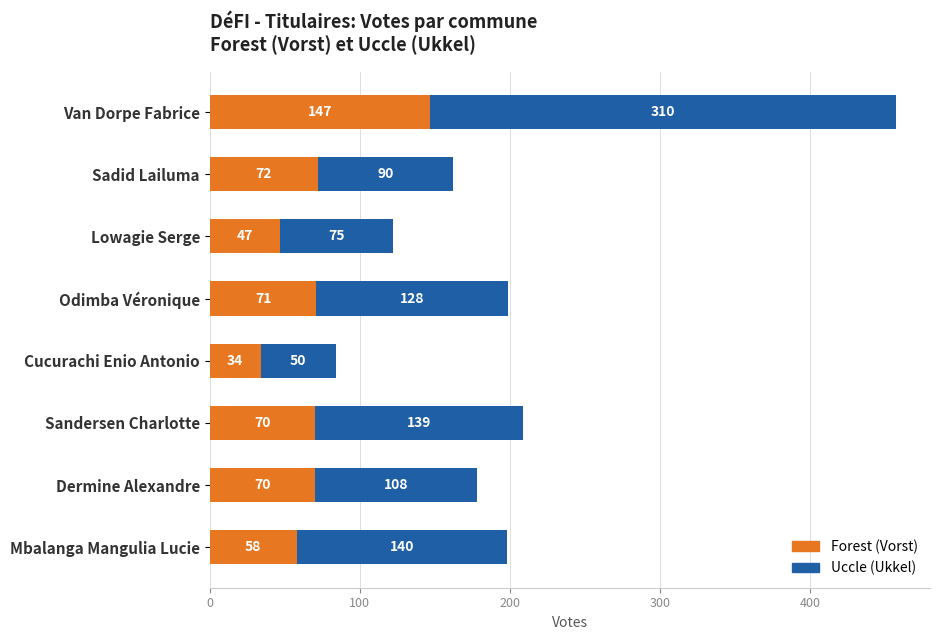

At which category is the sum across all series the highest?

Van Dorpe Fabrice